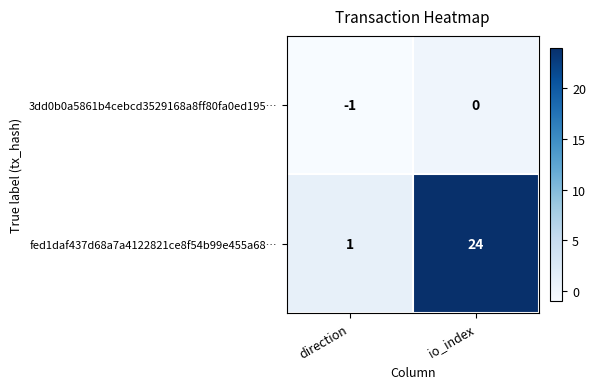

What is the difference between the fed1daf437d68a7a4122821ce8f54b99e455a68… values at io_index and direction?

23